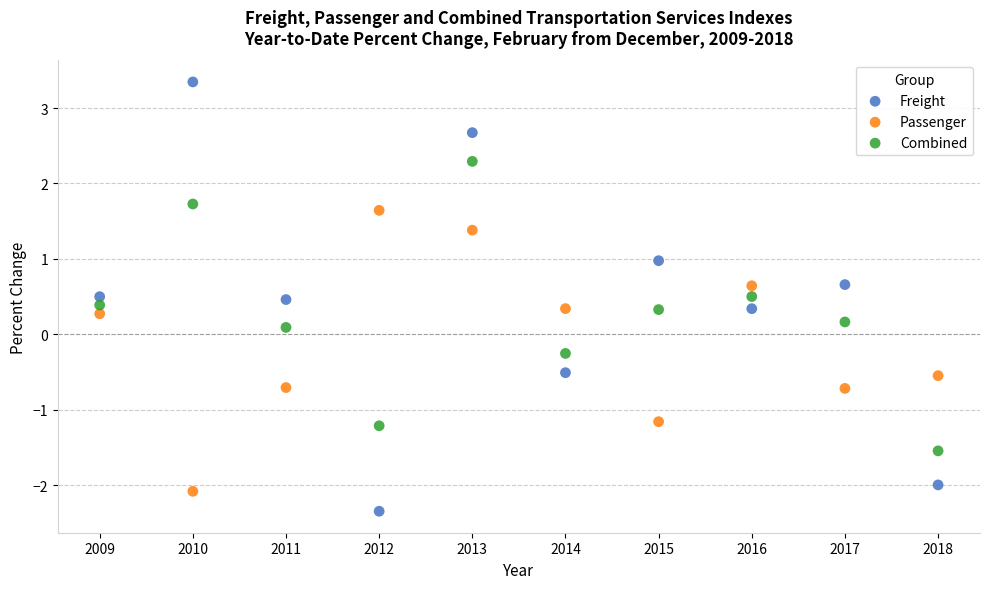

Which series contains the highest Y value?

Freight